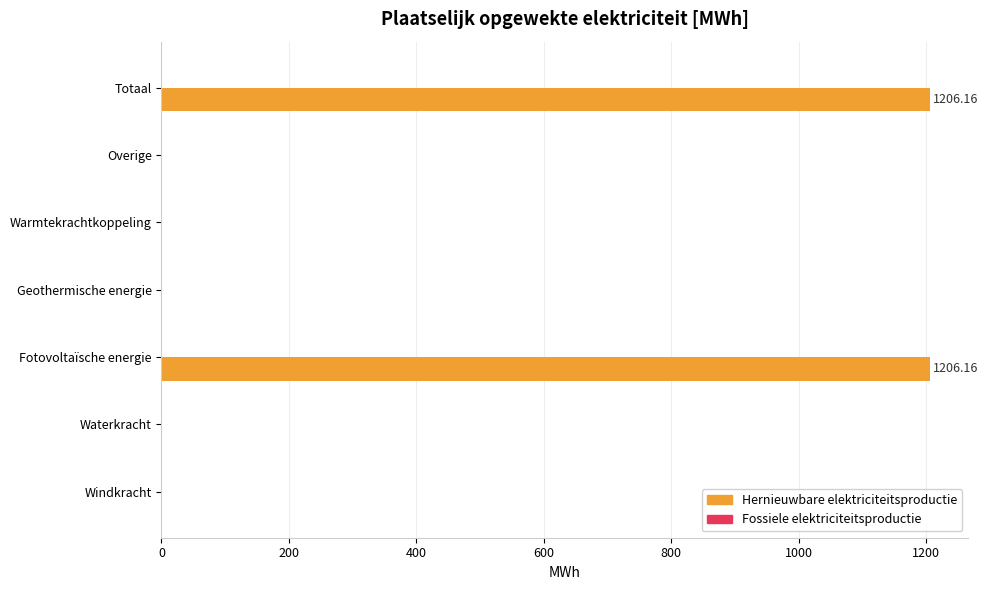

What is the sum of the values at Fotovoltaïsche energie and Overige?

1206.2